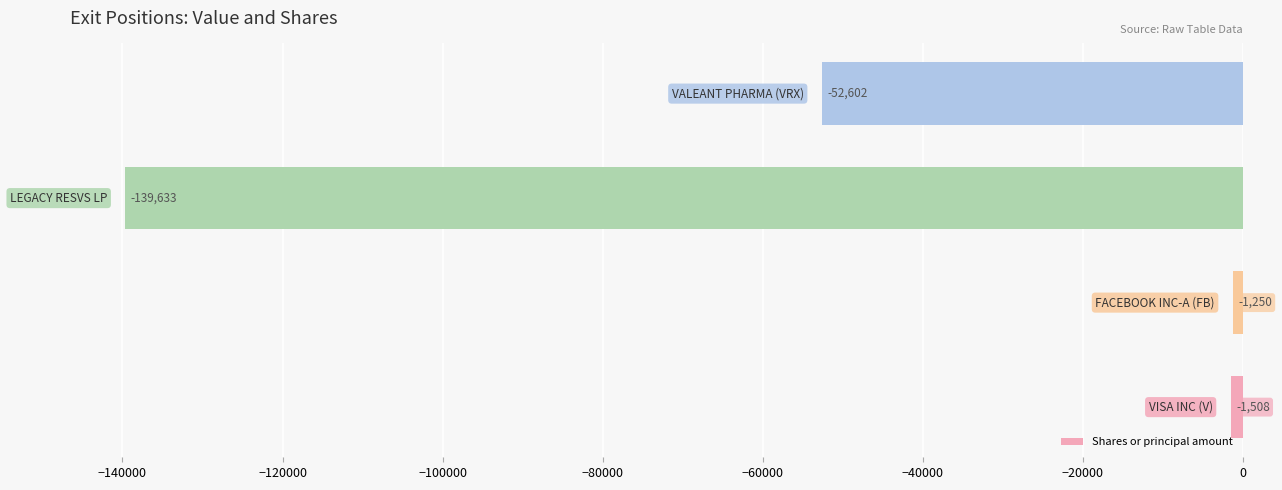

What is the maximum value shown in the chart?

-1250